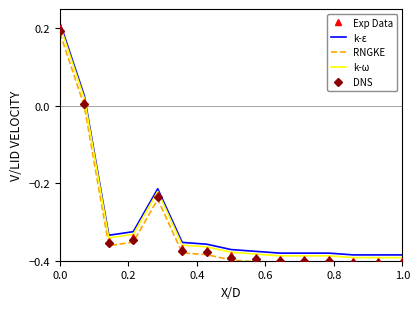

How many interior local peaks does the k-ε series have?

1